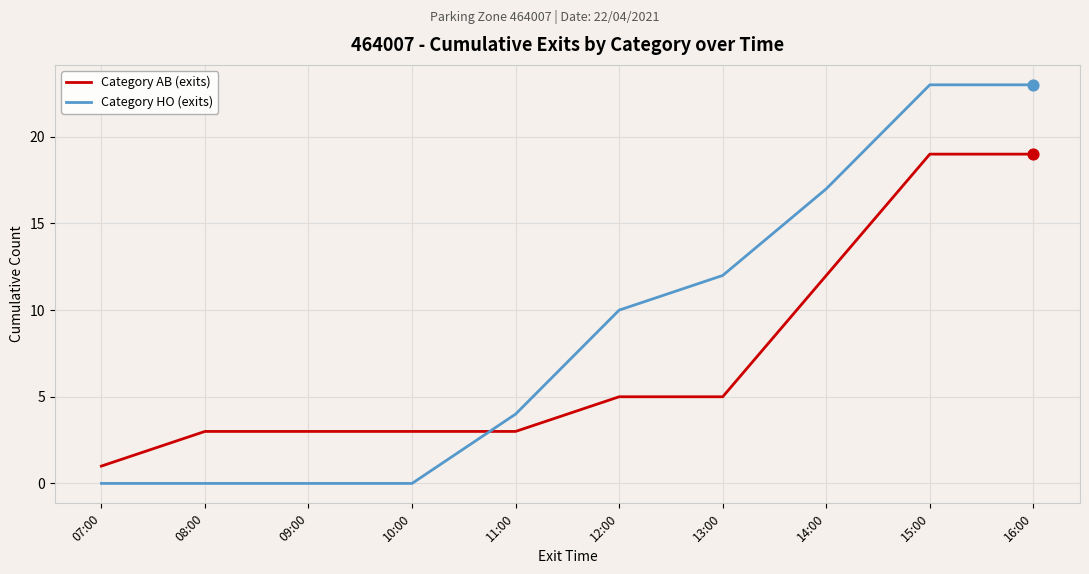

At how many categories does at least one series exceed 5?

5